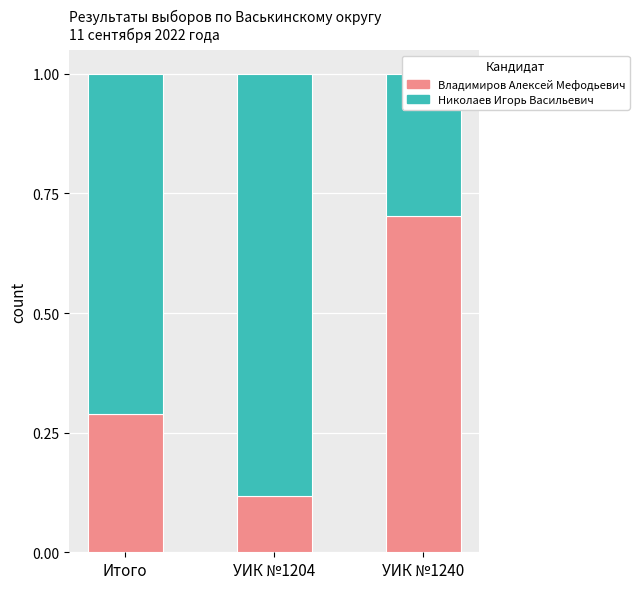

What is the value of the Владимиров Алексей Мефодьевич bar at the 1st from the left?

0.3